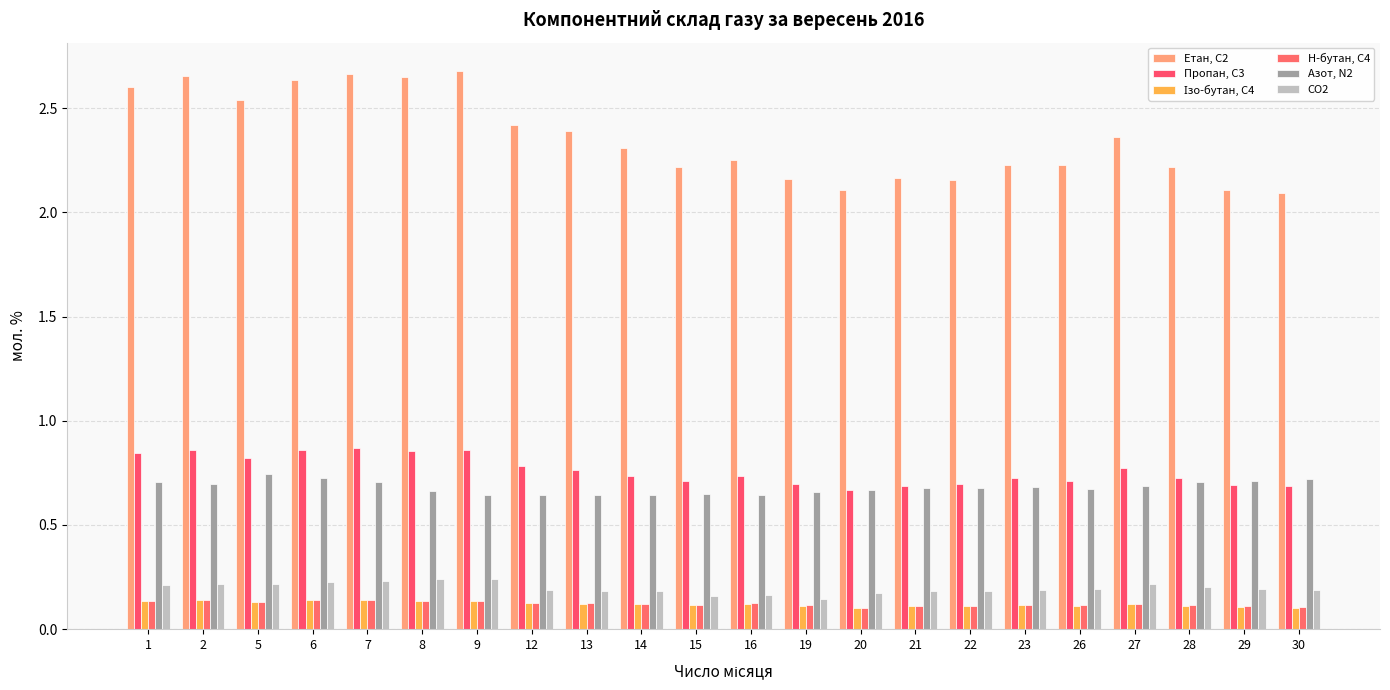

Count the Н-бутан, С4 values in the range 0 to 1.

22